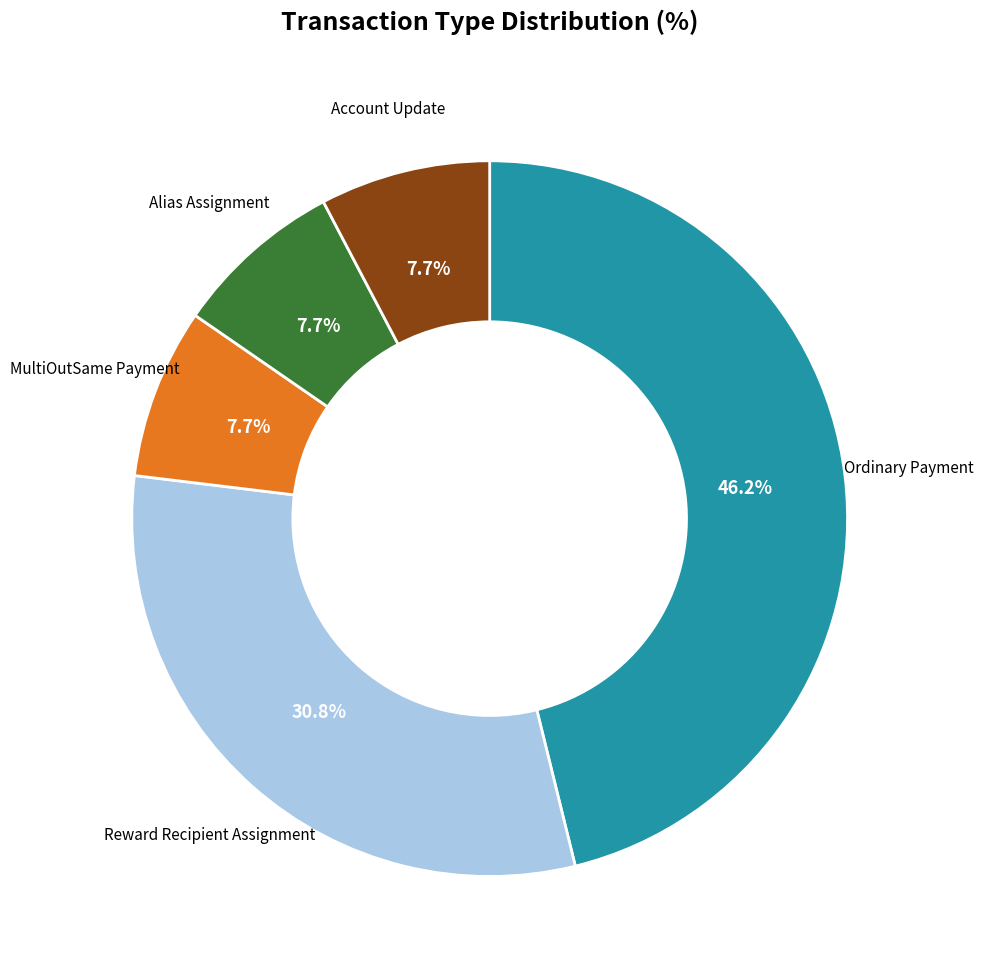

The Alias Assignment slice represents 1% of the pie. True or false?

False